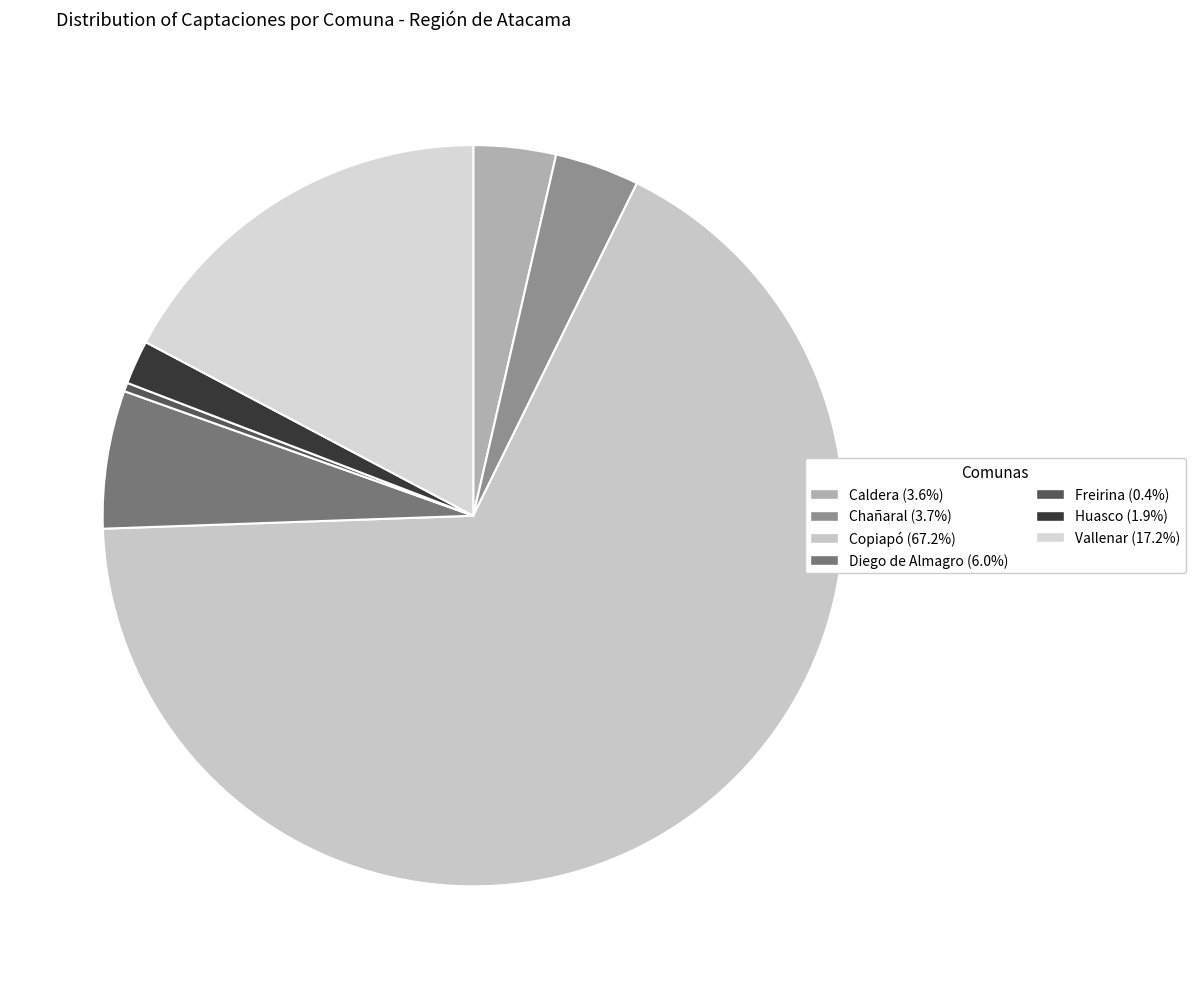

What is the ratio of the value at Copiapó to the value at Caldera?

18.7